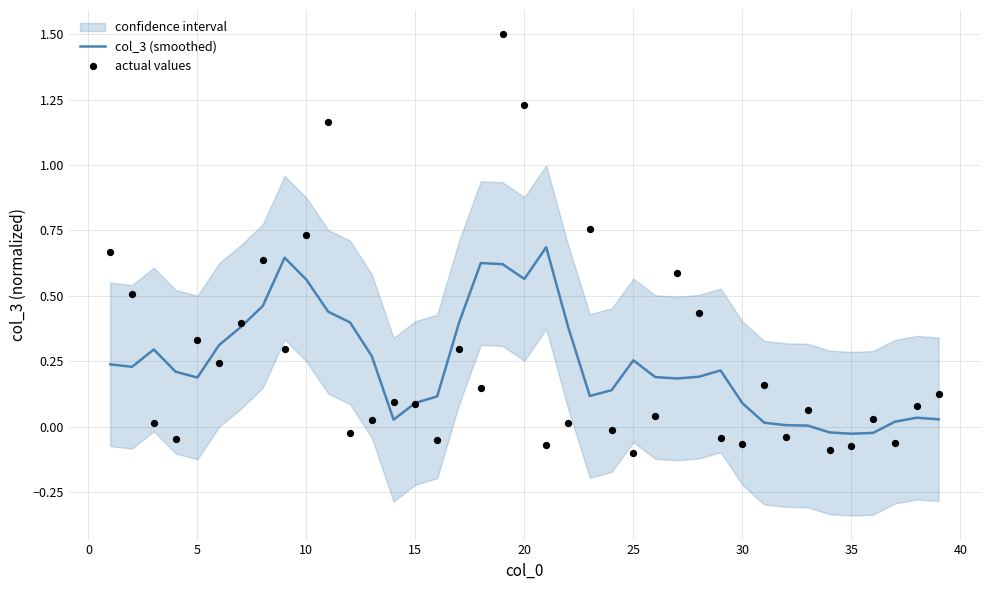

What is the highest value of the col_3 (smoothed) series?

0.7